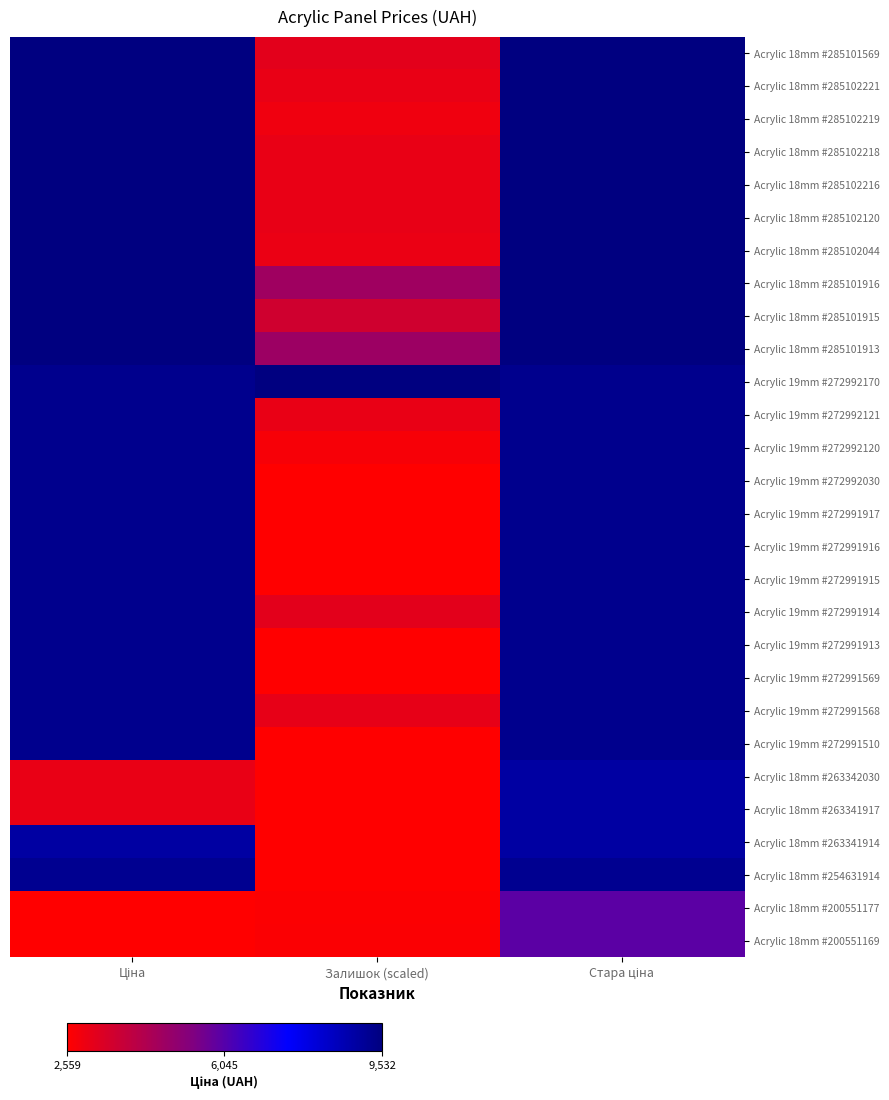

What is the minimum value shown in the chart?

2558.9